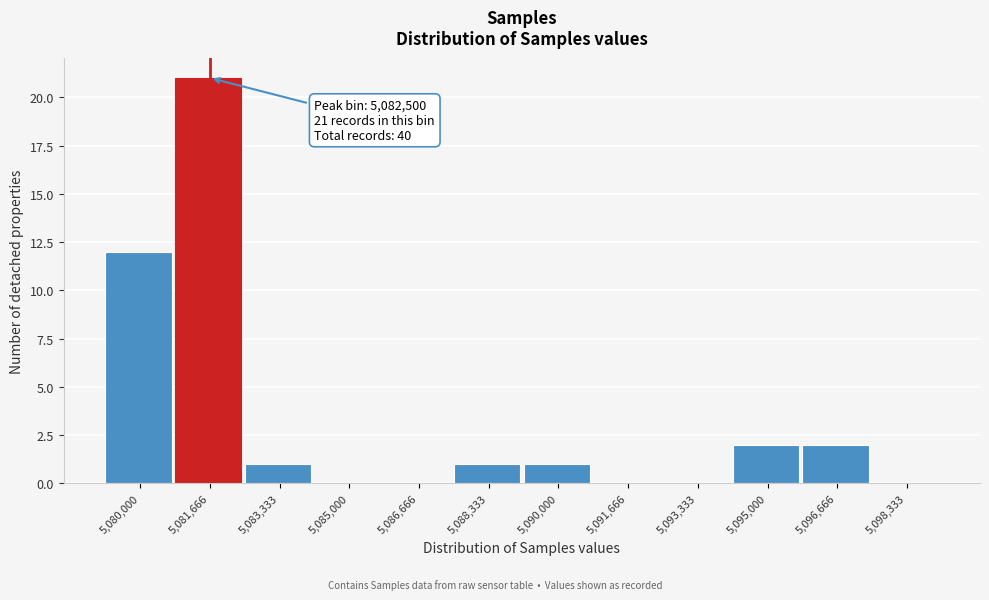

Reading right to left, extract all data points from this chart.

5,098,333=0	5,096,666=2	5,095,000=2	5,093,333=0	5,091,666=0	5,090,000=1	5,088,333=1	5,086,666=0	5,085,000=0	5,083,333=1	5,081,666=21	5,080,000=12